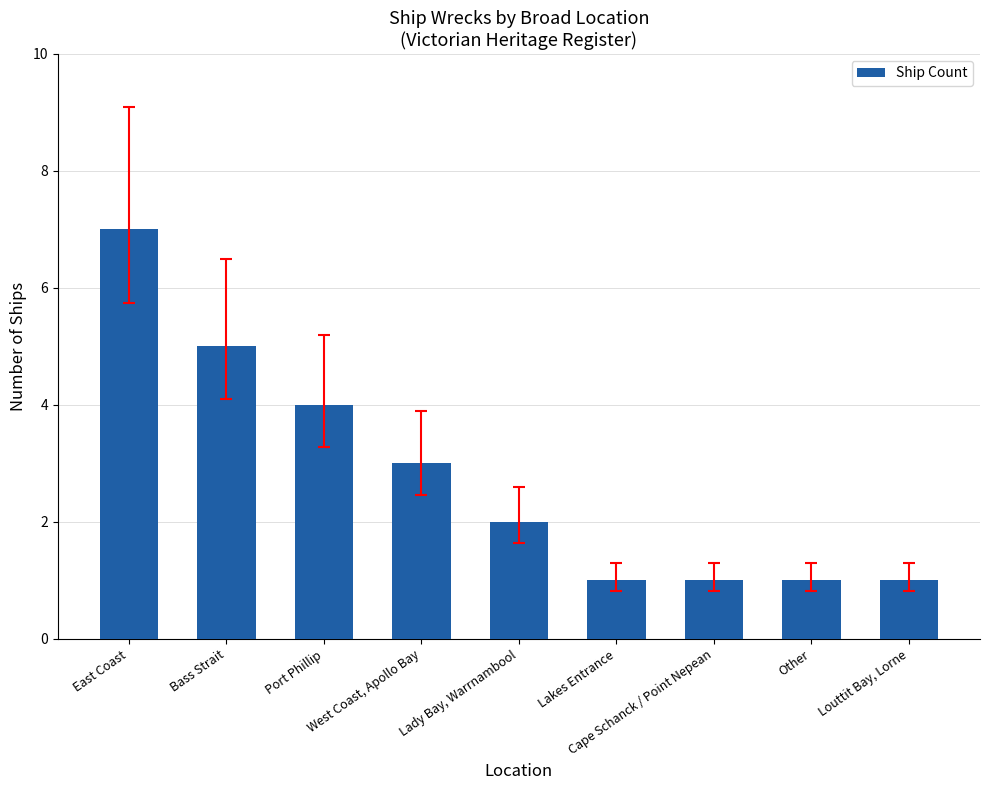

True or false: the data shows 7 at East Coast.

True